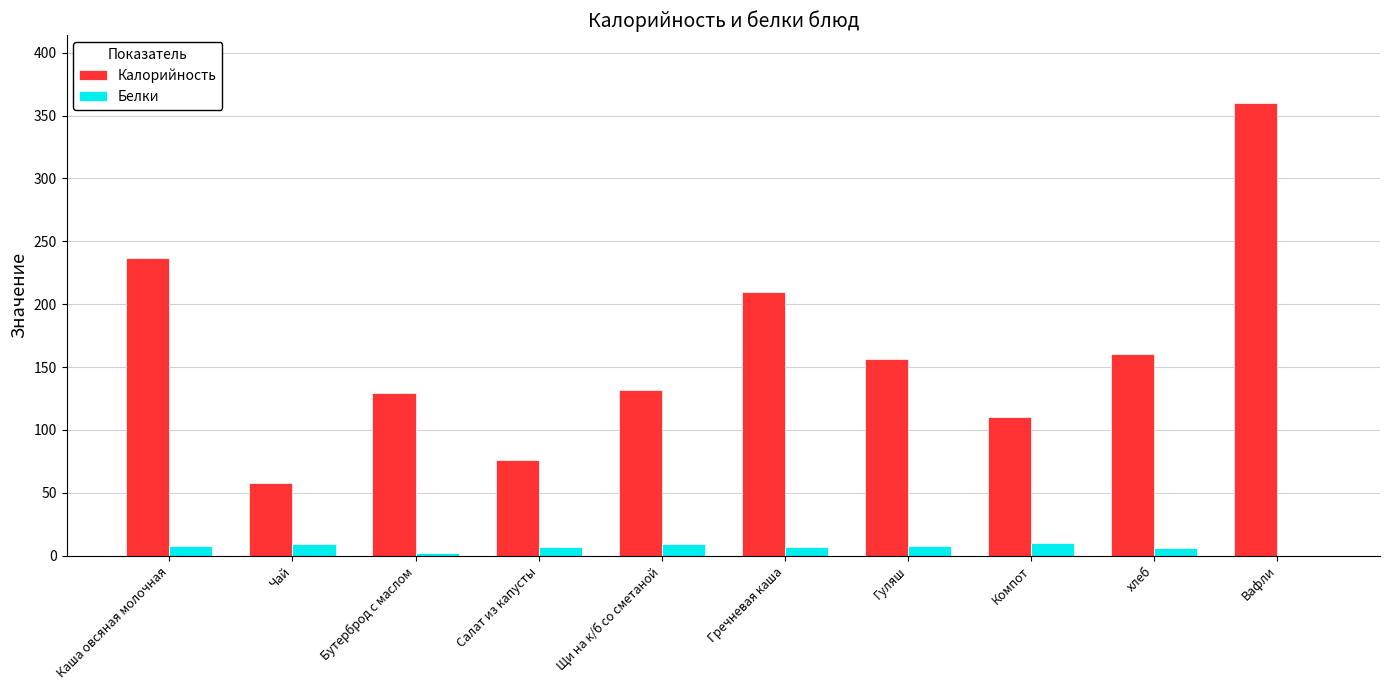

At which category is the sum across all series the highest?

Вафли